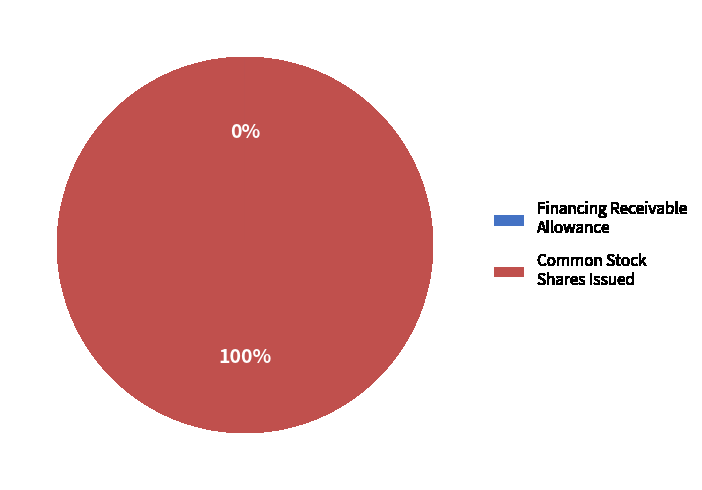

To the nearest percent, what is the difference between the largest and smallest slice percentages?

100%